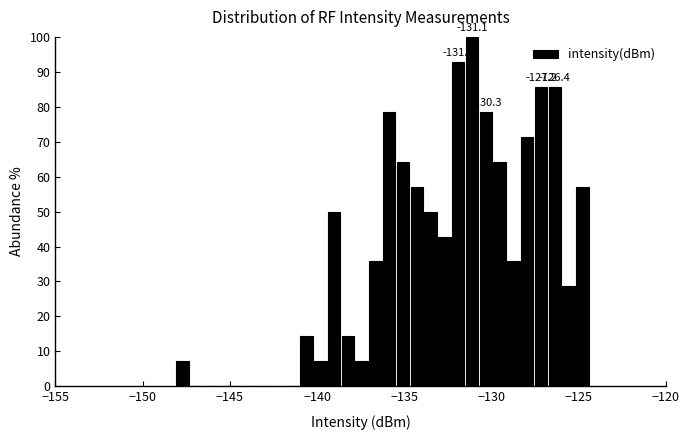

Read against the x-axis, roughly where is the centre of the tallest bar?

-131.0